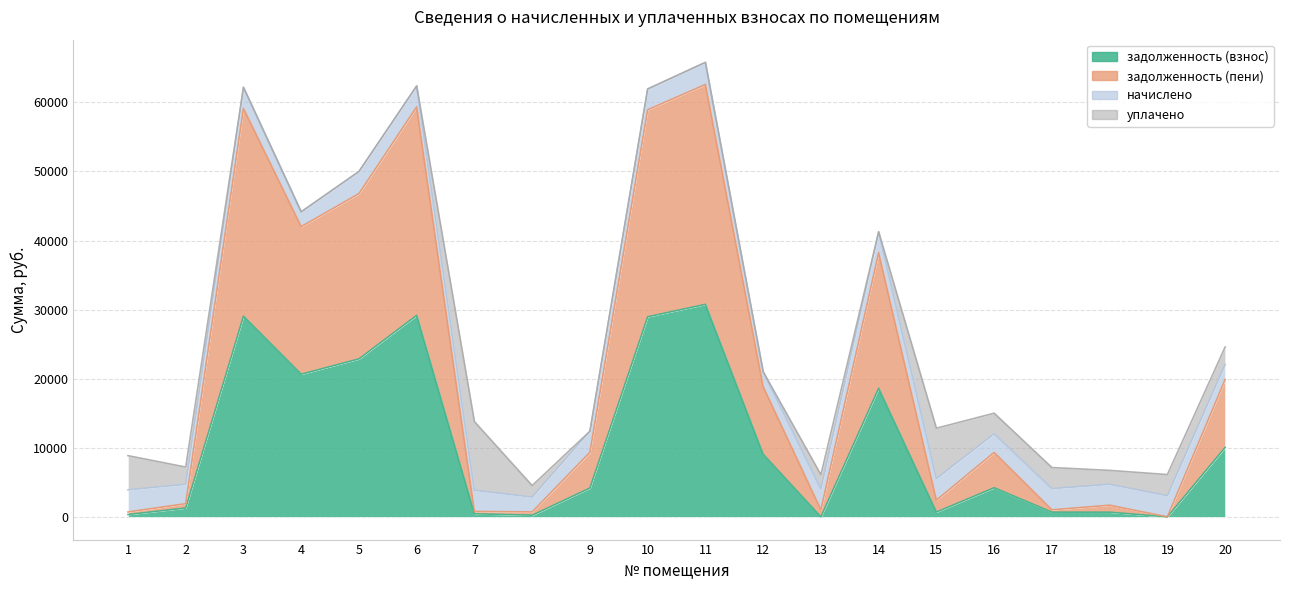

True or false: задолженность (взнос) and задолженность (пени) intersect in this chart.

False